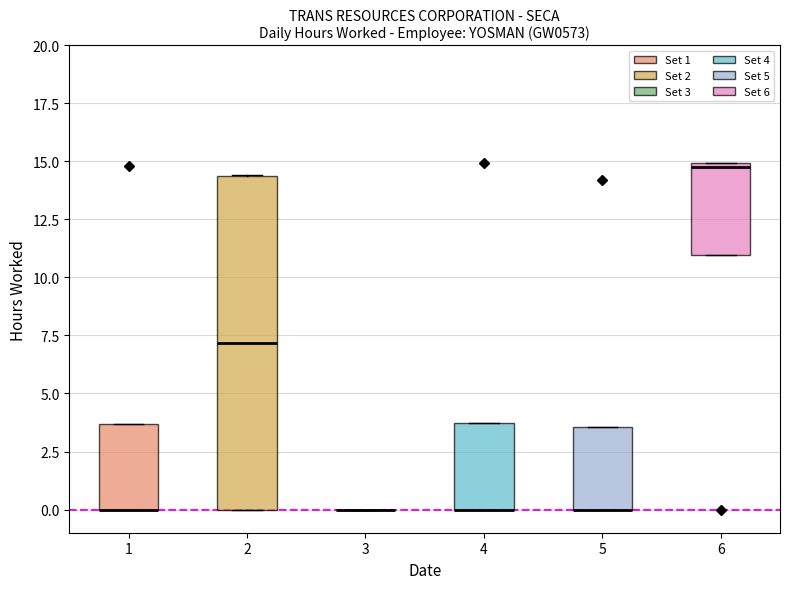

Where is the lower edge of the box at x = 6 on the y-axis? The values are not printed on the chart, so give them approximately, as read against the axis.

11.0